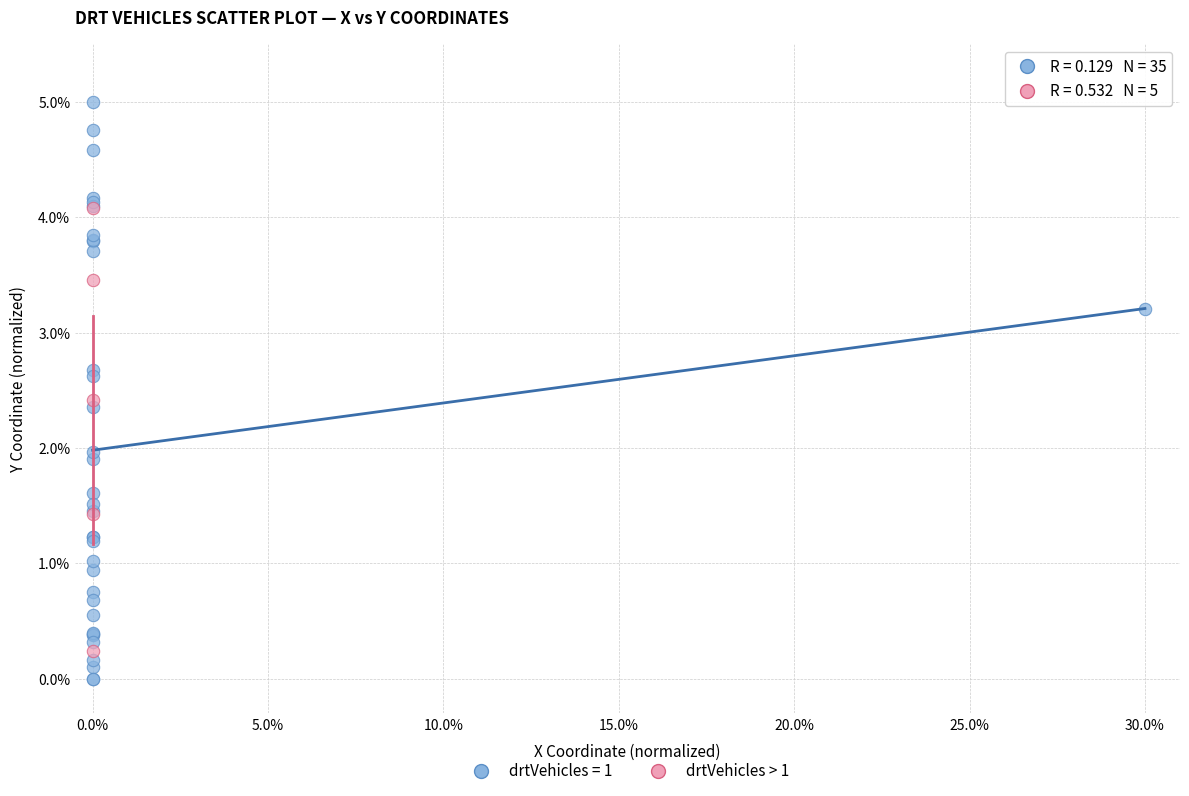

Which series has the largest Y range (max minus min)?

drtVehicles = 1